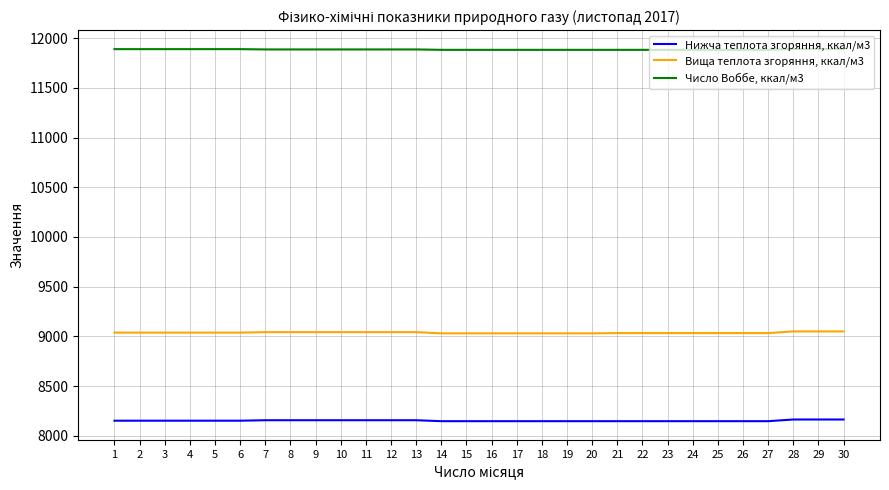

Which series has the largest total across all categories?

Число Воббе, ккал/м3